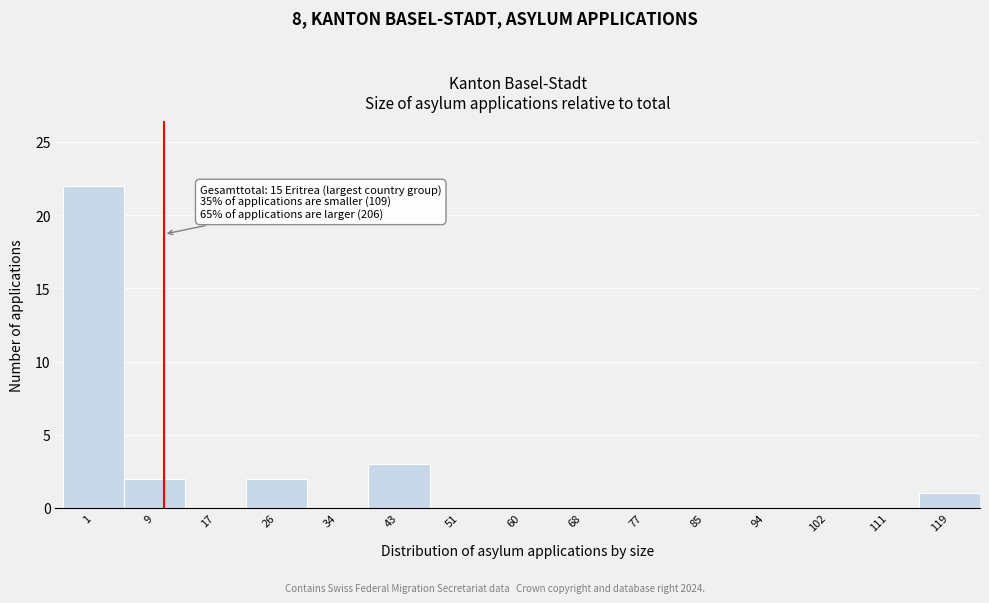

Reading left to right, list all the values displayed in this chart.

1=22	9=2	17=0	26=2	34=0	43=3	51=0	60=0	68=0	77=0	85=0	94=0	102=0	111=0	119=1